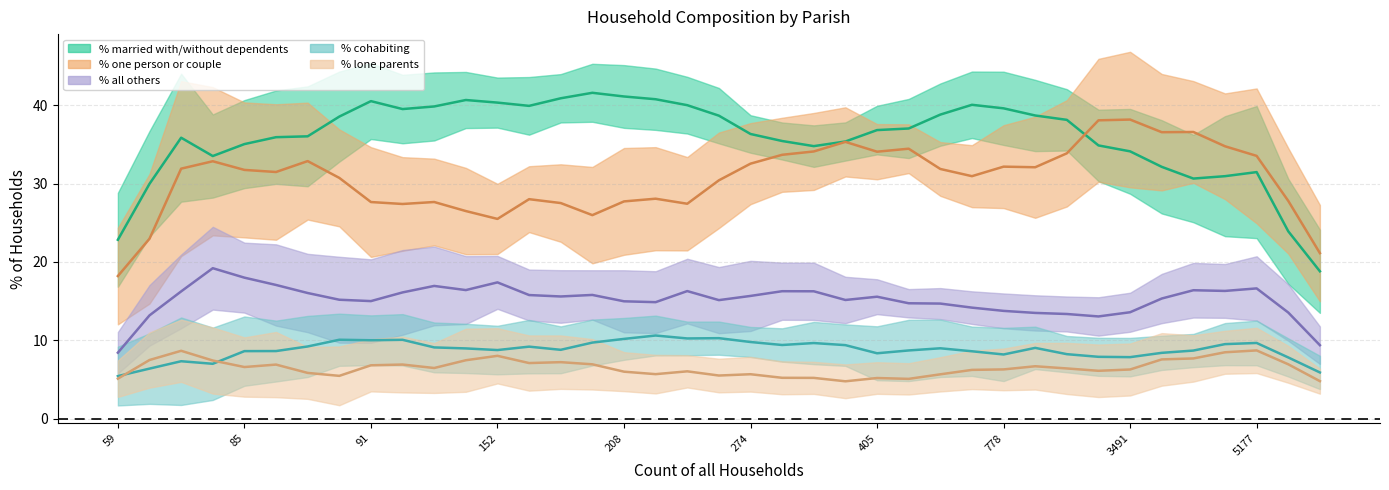

Does the chart have visible grid lines?

Yes